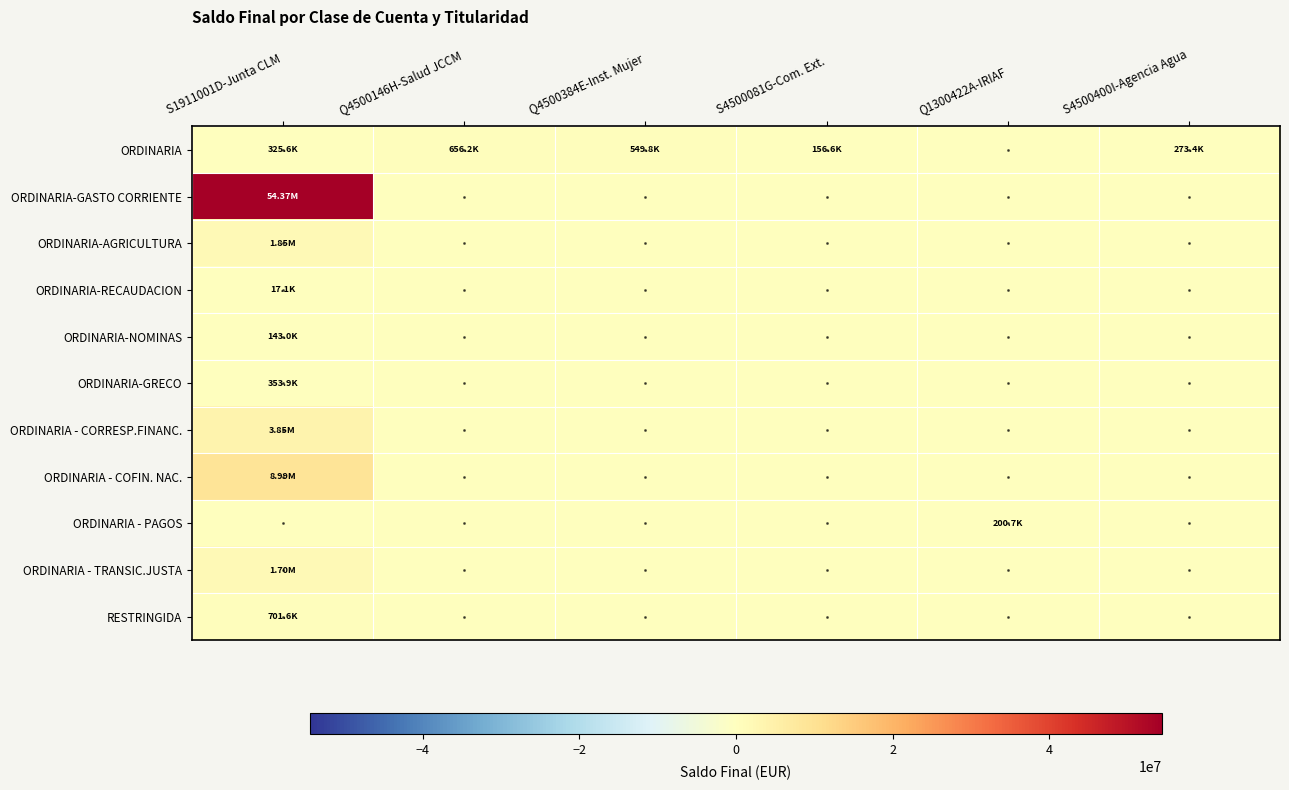

Reading right to left, transcribe all the data shown in this chart.

ORDINARIA: S4500400I-Agencia Agua=273371.2	Q1300422A-IRIAF=0.0	S4500081G-Com. Ext.=156569.7	Q4500384E-Inst. Mujer=549790.6	Q4500146H-Salud JCCM=656174.3	S1911001D-Junta CLM=325602.8
ORDINARIA-GASTO CORRIENTE: S4500400I-Agencia Agua=0.0	Q1300422A-IRIAF=0.0	S4500081G-Com. Ext.=0.0	Q4500384E-Inst. Mujer=0.0	Q4500146H-Salud JCCM=0.0	S1911001D-Junta CLM=54369663.7
ORDINARIA-AGRICULTURA: S4500400I-Agencia Agua=0.0	Q1300422A-IRIAF=0.0	S4500081G-Com. Ext.=0.0	Q4500384E-Inst. Mujer=0.0	Q4500146H-Salud JCCM=0.0	S1911001D-Junta CLM=1846445.0
ORDINARIA-RECAUDACION: S4500400I-Agencia Agua=0.0	Q1300422A-IRIAF=0.0	S4500081G-Com. Ext.=0.0	Q4500384E-Inst. Mujer=0.0	Q4500146H-Salud JCCM=0.0	S1911001D-Junta CLM=17075.7
ORDINARIA-NOMINAS: S4500400I-Agencia Agua=0.0	Q1300422A-IRIAF=0.0	S4500081G-Com. Ext.=0.0	Q4500384E-Inst. Mujer=0.0	Q4500146H-Salud JCCM=0.0	S1911001D-Junta CLM=142998.8
ORDINARIA-GRECO: S4500400I-Agencia Agua=0.0	Q1300422A-IRIAF=0.0	S4500081G-Com. Ext.=0.0	Q4500384E-Inst. Mujer=0.0	Q4500146H-Salud JCCM=0.0	S1911001D-Junta CLM=353889.4
ORDINARIA - CORRESP.FINANC.: S4500400I-Agencia Agua=0.0	Q1300422A-IRIAF=0.0	S4500081G-Com. Ext.=0.0	Q4500384E-Inst. Mujer=0.0	Q4500146H-Salud JCCM=0.0	S1911001D-Junta CLM=3851351.3
ORDINARIA - COFIN. NAC.: S4500400I-Agencia Agua=0.0	Q1300422A-IRIAF=0.0	S4500081G-Com. Ext.=0.0	Q4500384E-Inst. Mujer=0.0	Q4500146H-Salud JCCM=0.0	S1911001D-Junta CLM=8985382.6
ORDINARIA - PAGOS: S4500400I-Agencia Agua=0.0	Q1300422A-IRIAF=200721.3	S4500081G-Com. Ext.=0.0	Q4500384E-Inst. Mujer=0.0	Q4500146H-Salud JCCM=0.0	S1911001D-Junta CLM=0.0
ORDINARIA - TRANSIC.JUSTA: S4500400I-Agencia Agua=0.0	Q1300422A-IRIAF=0.0	S4500081G-Com. Ext.=0.0	Q4500384E-Inst. Mujer=0.0	Q4500146H-Salud JCCM=0.0	S1911001D-Junta CLM=1703958.6
RESTRINGIDA: S4500400I-Agencia Agua=0.0	Q1300422A-IRIAF=0.0	S4500081G-Com. Ext.=0.0	Q4500384E-Inst. Mujer=0.0	Q4500146H-Salud JCCM=0.0	S1911001D-Junta CLM=701620.9